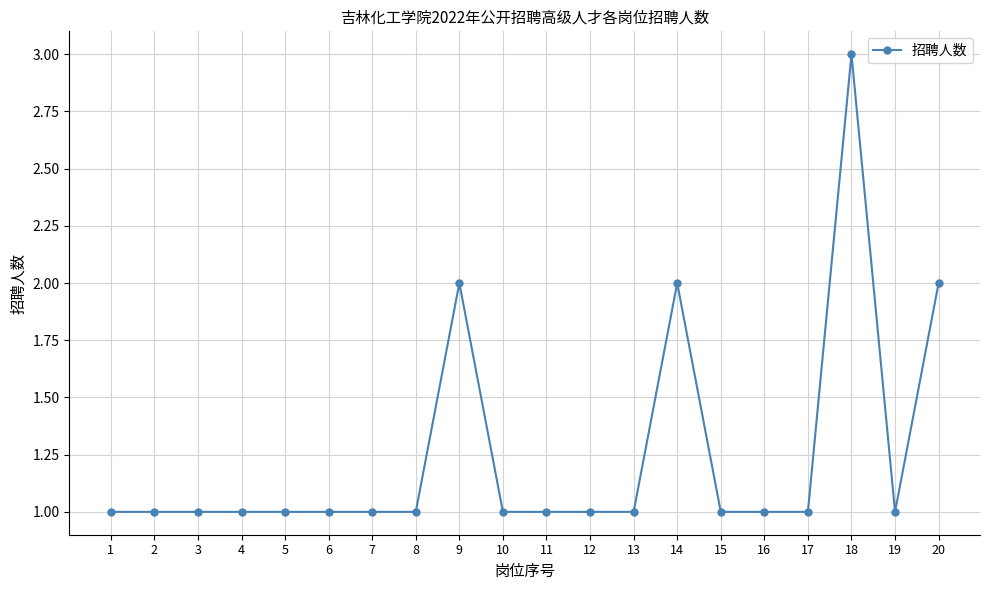

What is the greatest value displayed?

3